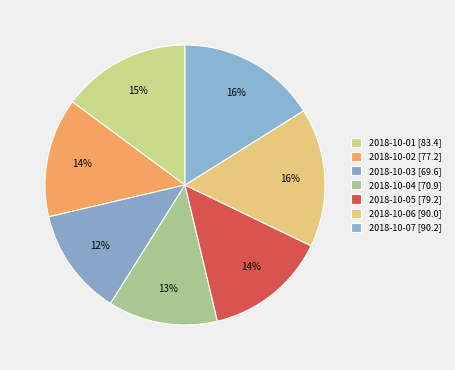

The 2018-10-02 slice represents 14% of the pie. True or false?

True